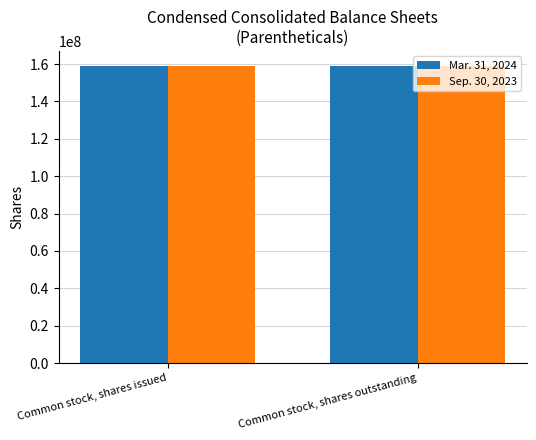

Rank the series at Common stock, shares issued from lowest to highest value.

Sep. 30, 2023, Mar. 31, 2024